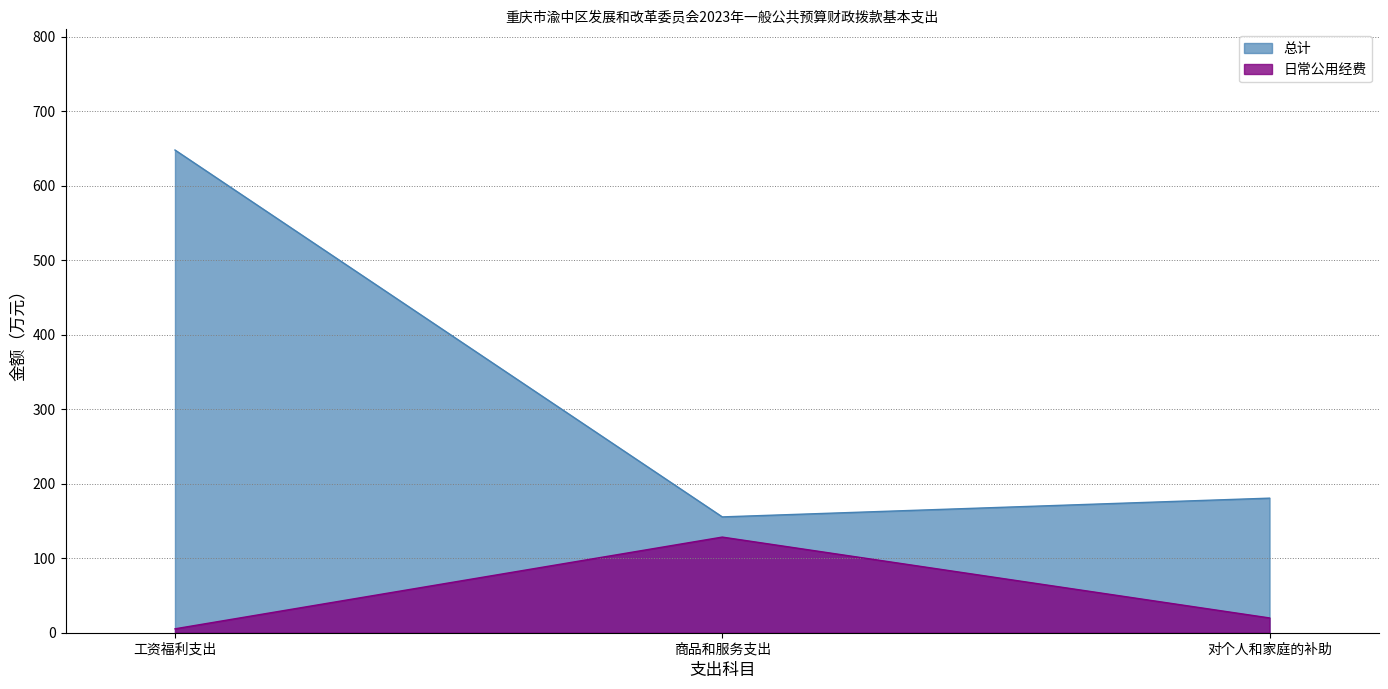

What is the value of the 日常公用经费 point at the 2nd from the left?

128.4